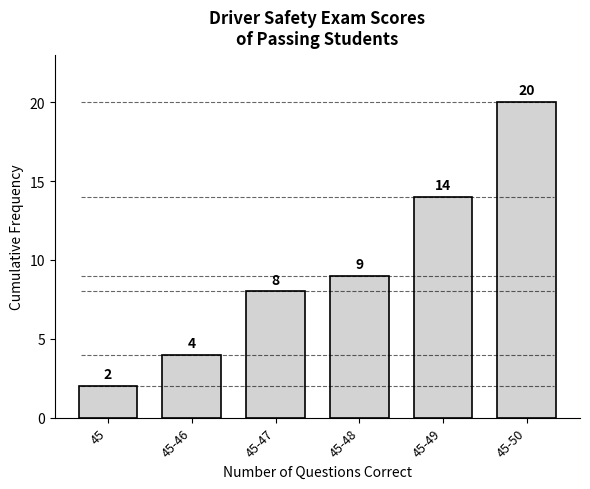

Reading left to right, extract all data points from this chart.

45=2	45-46=4	45-47=8	45-48=9	45-49=14	45-50=20